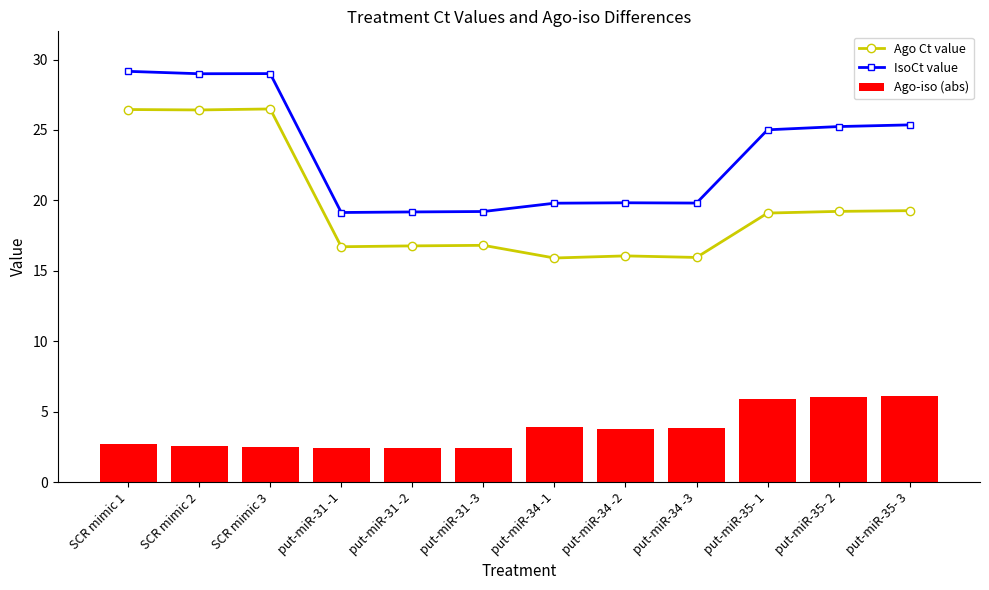

What is the average value of the IsoCt value series?

23.3